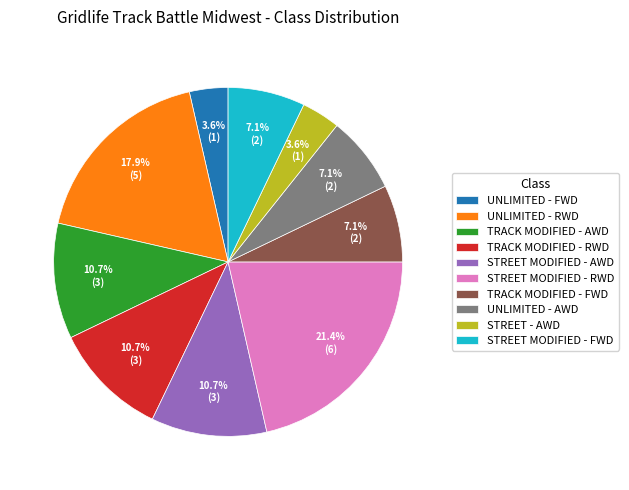

How much of the chart is everything except TRACK MODIFIED - FWD?

92.9%